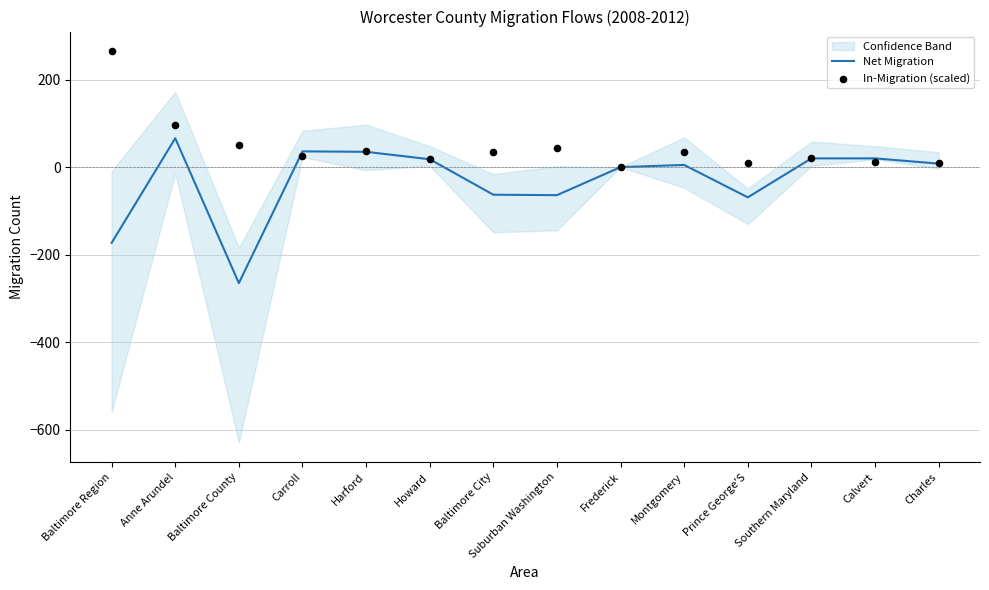

What are all the series names shown in the legend?

Net Migration, In-Migration (scaled)